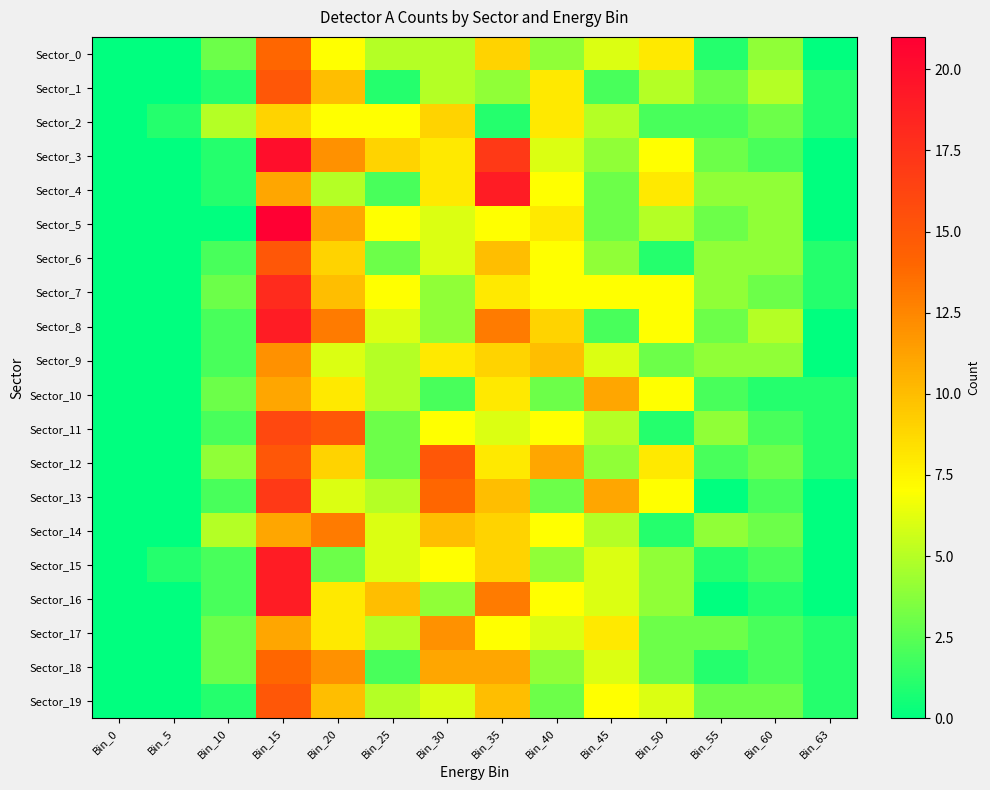

Reading left to right, transcribe all the data shown in this chart.

Sector_0: Bin_0=0	Bin_5=0	Bin_10=3	Bin_15=14	Bin_20=7	Bin_25=5	Bin_30=5	Bin_35=9	Bin_40=4	Bin_45=6	Bin_50=8	Bin_55=1	Bin_60=4	Bin_63=0
Sector_1: Bin_0=0	Bin_5=0	Bin_10=1	Bin_15=15	Bin_20=10	Bin_25=1	Bin_30=5	Bin_35=4	Bin_40=8	Bin_45=2	Bin_50=5	Bin_55=3	Bin_60=5	Bin_63=1
Sector_2: Bin_0=0	Bin_5=1	Bin_10=5	Bin_15=9	Bin_20=7	Bin_25=7	Bin_30=9	Bin_35=1	Bin_40=8	Bin_45=5	Bin_50=2	Bin_55=2	Bin_60=3	Bin_63=1
Sector_3: Bin_0=0	Bin_5=0	Bin_10=1	Bin_15=20	Bin_20=12	Bin_25=9	Bin_30=8	Bin_35=17	Bin_40=6	Bin_45=4	Bin_50=7	Bin_55=3	Bin_60=2	Bin_63=0
Sector_4: Bin_0=0	Bin_5=0	Bin_10=1	Bin_15=11	Bin_20=5	Bin_25=2	Bin_30=8	Bin_35=19	Bin_40=7	Bin_45=3	Bin_50=8	Bin_55=4	Bin_60=4	Bin_63=0
Sector_5: Bin_0=0	Bin_5=0	Bin_10=0	Bin_15=21	Bin_20=11	Bin_25=7	Bin_30=6	Bin_35=7	Bin_40=8	Bin_45=3	Bin_50=5	Bin_55=3	Bin_60=4	Bin_63=0
Sector_6: Bin_0=0	Bin_5=0	Bin_10=2	Bin_15=15	Bin_20=9	Bin_25=3	Bin_30=6	Bin_35=10	Bin_40=7	Bin_45=4	Bin_50=1	Bin_55=4	Bin_60=4	Bin_63=1
Sector_7: Bin_0=0	Bin_5=0	Bin_10=3	Bin_15=18	Bin_20=10	Bin_25=7	Bin_30=4	Bin_35=8	Bin_40=7	Bin_45=7	Bin_50=7	Bin_55=4	Bin_60=3	Bin_63=1
Sector_8: Bin_0=0	Bin_5=0	Bin_10=2	Bin_15=19	Bin_20=13	Bin_25=6	Bin_30=4	Bin_35=13	Bin_40=9	Bin_45=2	Bin_50=7	Bin_55=3	Bin_60=5	Bin_63=0
Sector_9: Bin_0=0	Bin_5=0	Bin_10=2	Bin_15=12	Bin_20=6	Bin_25=5	Bin_30=8	Bin_35=9	Bin_40=10	Bin_45=6	Bin_50=3	Bin_55=4	Bin_60=4	Bin_63=0
Sector_10: Bin_0=0	Bin_5=0	Bin_10=3	Bin_15=11	Bin_20=8	Bin_25=5	Bin_30=2	Bin_35=8	Bin_40=3	Bin_45=11	Bin_50=7	Bin_55=2	Bin_60=1	Bin_63=1
Sector_11: Bin_0=0	Bin_5=0	Bin_10=2	Bin_15=16	Bin_20=15	Bin_25=3	Bin_30=7	Bin_35=6	Bin_40=7	Bin_45=5	Bin_50=1	Bin_55=4	Bin_60=2	Bin_63=1
Sector_12: Bin_0=0	Bin_5=0	Bin_10=4	Bin_15=15	Bin_20=9	Bin_25=3	Bin_30=15	Bin_35=8	Bin_40=11	Bin_45=4	Bin_50=8	Bin_55=2	Bin_60=3	Bin_63=1
Sector_13: Bin_0=0	Bin_5=0	Bin_10=2	Bin_15=17	Bin_20=6	Bin_25=5	Bin_30=14	Bin_35=10	Bin_40=3	Bin_45=11	Bin_50=7	Bin_55=0	Bin_60=2	Bin_63=0
Sector_14: Bin_0=0	Bin_5=0	Bin_10=5	Bin_15=11	Bin_20=13	Bin_25=6	Bin_30=10	Bin_35=9	Bin_40=7	Bin_45=5	Bin_50=1	Bin_55=4	Bin_60=3	Bin_63=0
Sector_15: Bin_0=0	Bin_5=1	Bin_10=2	Bin_15=19	Bin_20=3	Bin_25=6	Bin_30=7	Bin_35=9	Bin_40=4	Bin_45=6	Bin_50=4	Bin_55=1	Bin_60=2	Bin_63=0
Sector_16: Bin_0=0	Bin_5=0	Bin_10=2	Bin_15=19	Bin_20=8	Bin_25=10	Bin_30=4	Bin_35=13	Bin_40=7	Bin_45=6	Bin_50=4	Bin_55=0	Bin_60=1	Bin_63=0
Sector_17: Bin_0=0	Bin_5=0	Bin_10=3	Bin_15=11	Bin_20=8	Bin_25=5	Bin_30=12	Bin_35=7	Bin_40=6	Bin_45=8	Bin_50=3	Bin_55=3	Bin_60=2	Bin_63=1
Sector_18: Bin_0=0	Bin_5=0	Bin_10=3	Bin_15=14	Bin_20=12	Bin_25=2	Bin_30=11	Bin_35=11	Bin_40=4	Bin_45=6	Bin_50=3	Bin_55=1	Bin_60=2	Bin_63=1
Sector_19: Bin_0=0	Bin_5=0	Bin_10=1	Bin_15=15	Bin_20=10	Bin_25=5	Bin_30=6	Bin_35=10	Bin_40=3	Bin_45=7	Bin_50=6	Bin_55=3	Bin_60=3	Bin_63=1